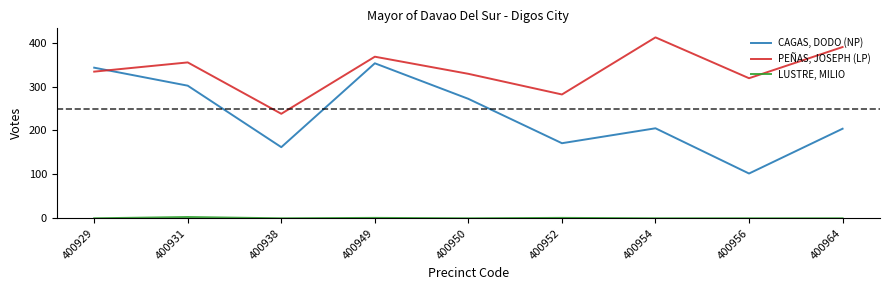

What is the total value across all series at 400964?

594